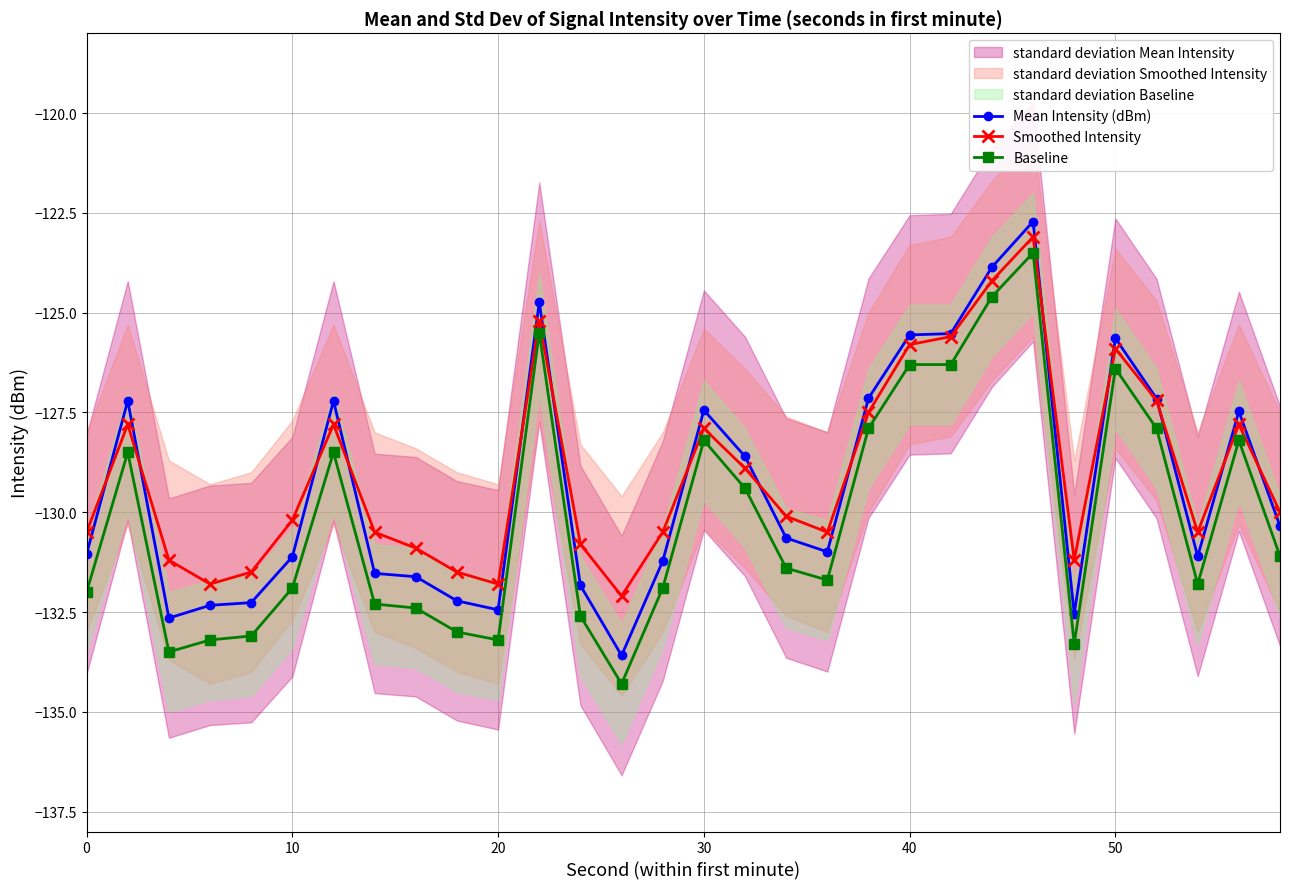

True or false: Mean Intensity (dBm) has more than 2 interior local peaks.

True